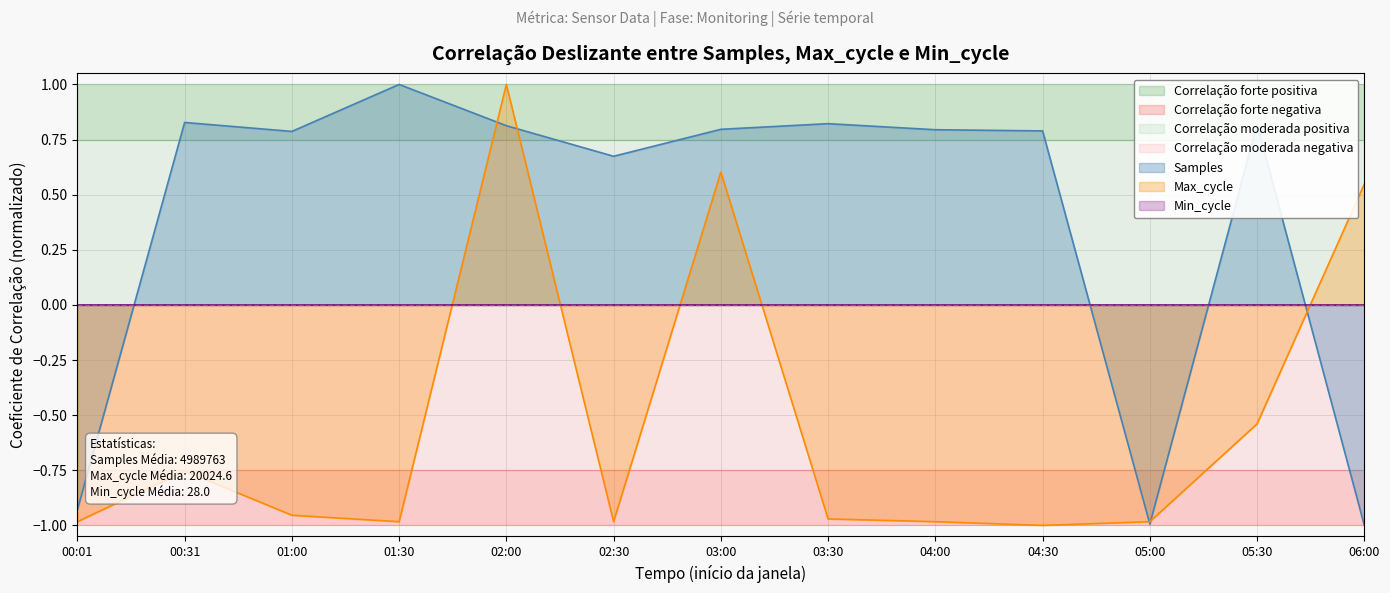

Is it true that Samples equals -1.7 at 05:00?

False